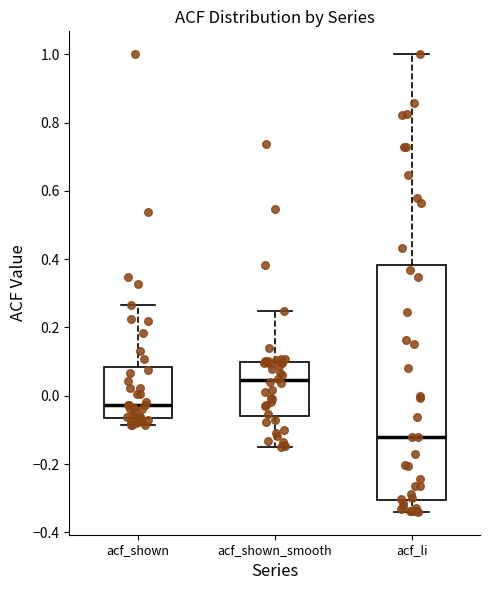

Where does the lower whisker of the box for acf_shown_smooth end on the y-axis? The values are not printed on the chart, so give them approximately, as read against the axis.

-0.14